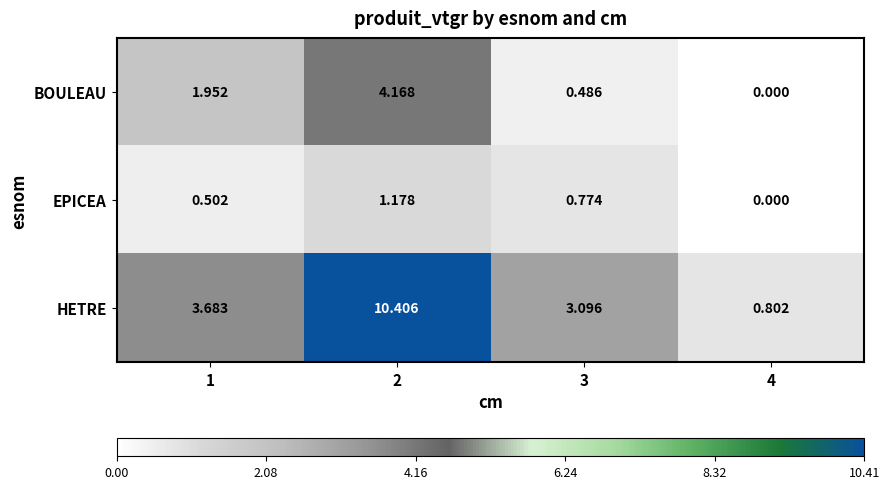

Which series changed the most between 1 and 3?

BOULEAU